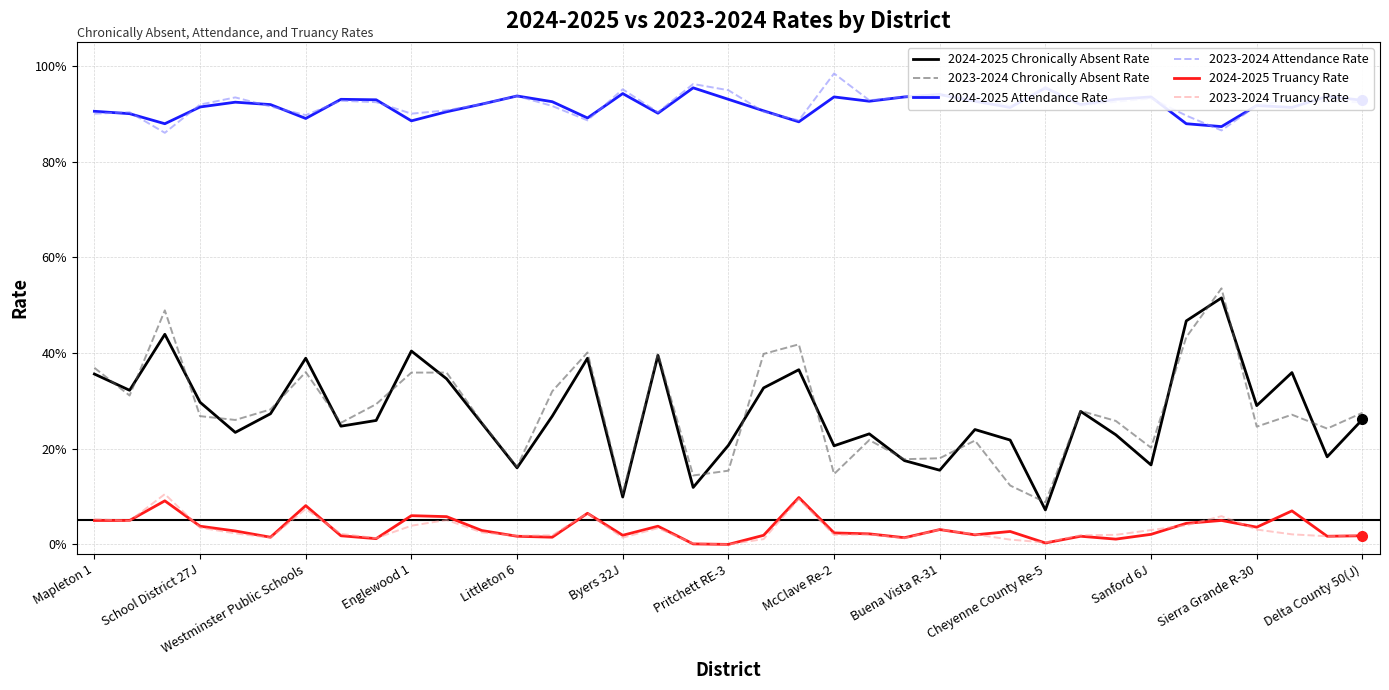

What are all the series names shown in the legend?

2024-2025 Chronically Absent Rate, 2023-2024 Chronically Absent Rate, 2024-2025 Attendance Rate, 2023-2024 Attendance Rate, 2024-2025 Truancy Rate, 2023-2024 Truancy Rate